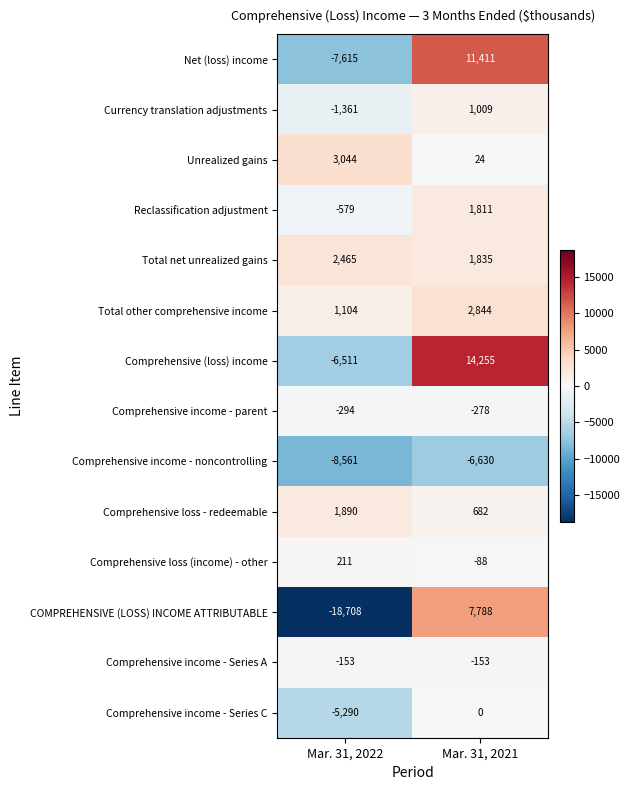

How many distinct data groups are displayed?

14